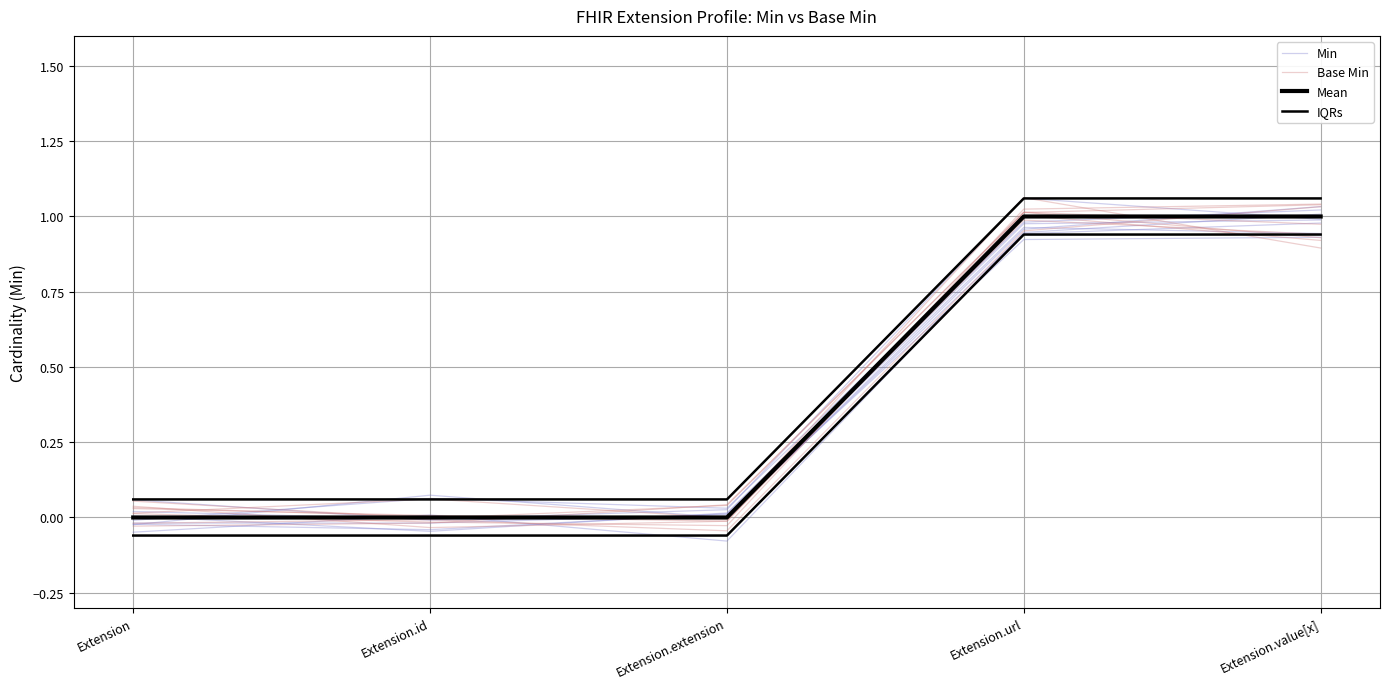

True or false: Mean and IQRs intersect in this chart.

False